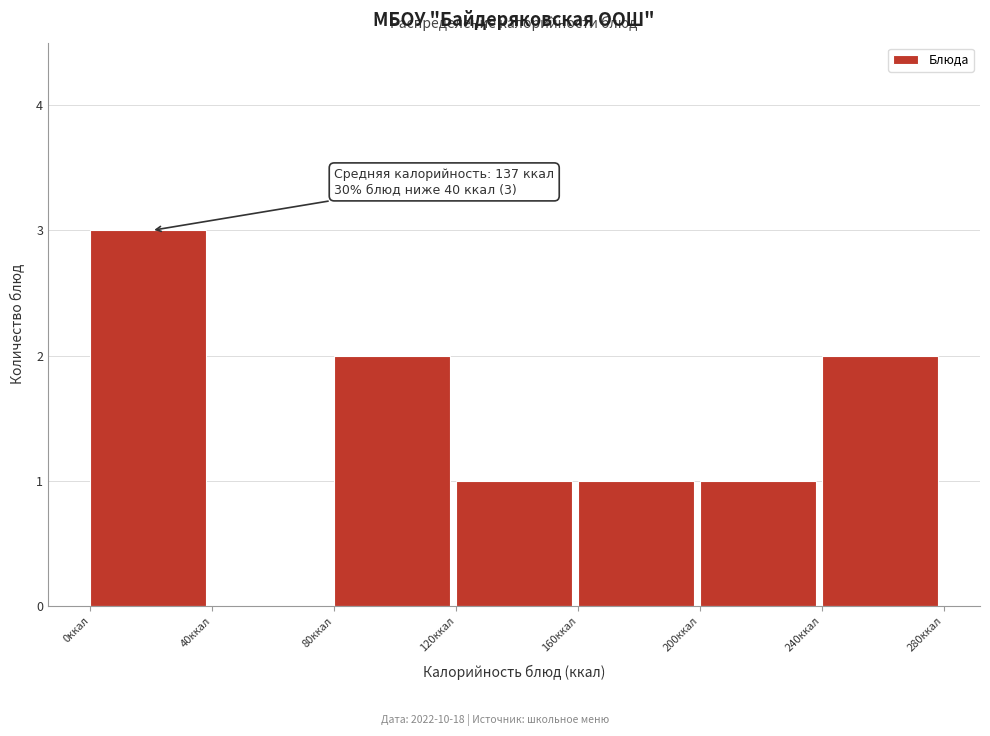

Over which range of the x-axis is the bar tallest?

0 to 40